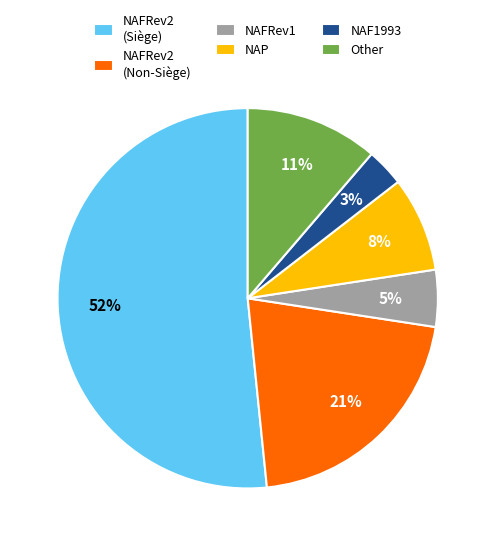

Is NAFRev2 (Siège) the majority of the pie?

Yes